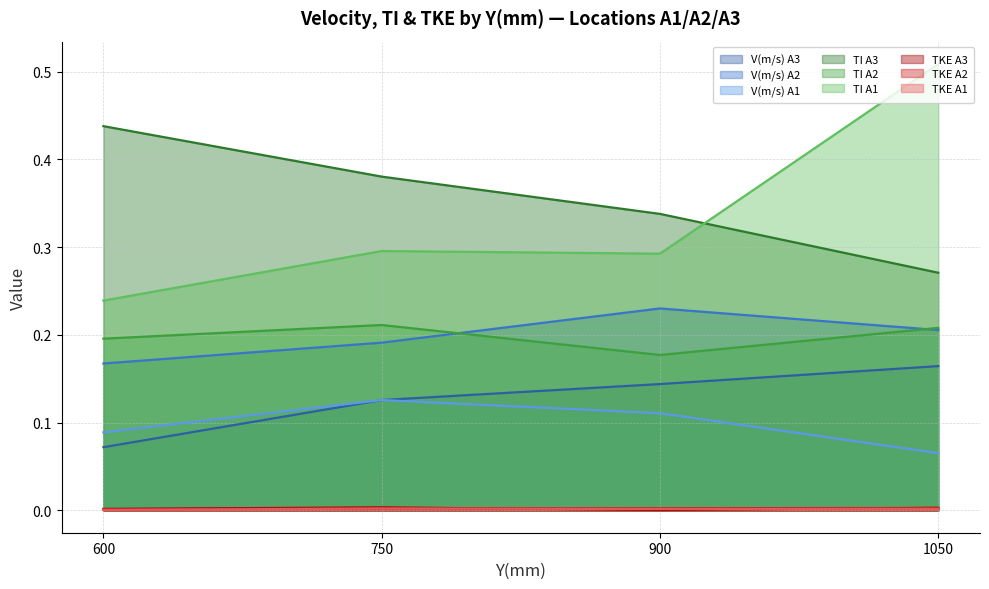

Which series has the widest spread of values?

TI A1